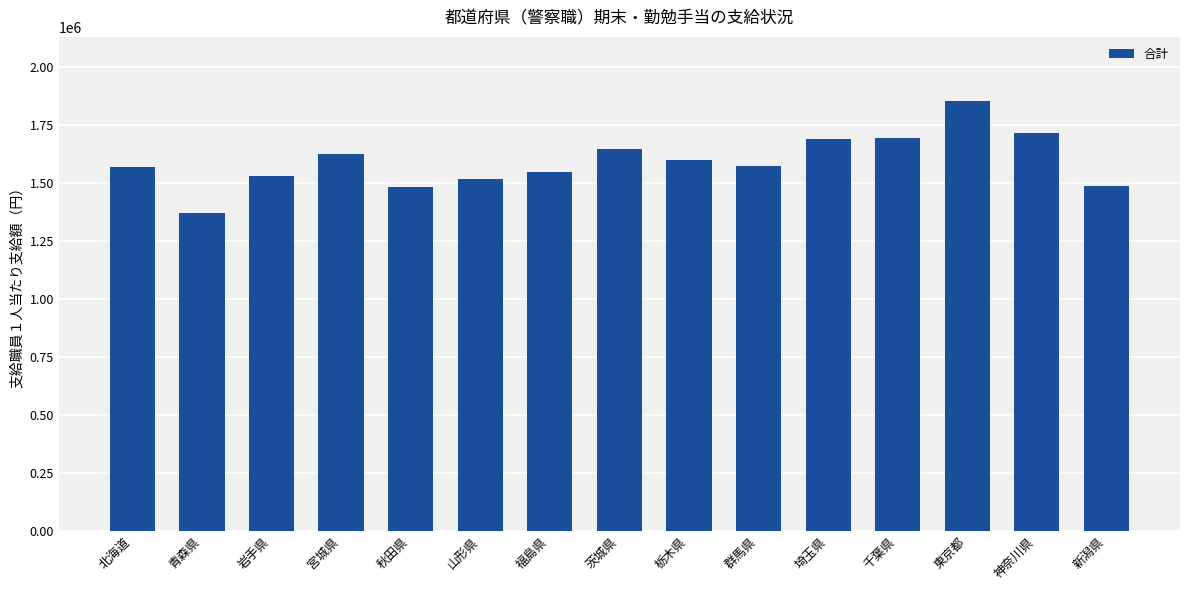

What is the label of the 11th bar from the right?

秋田県